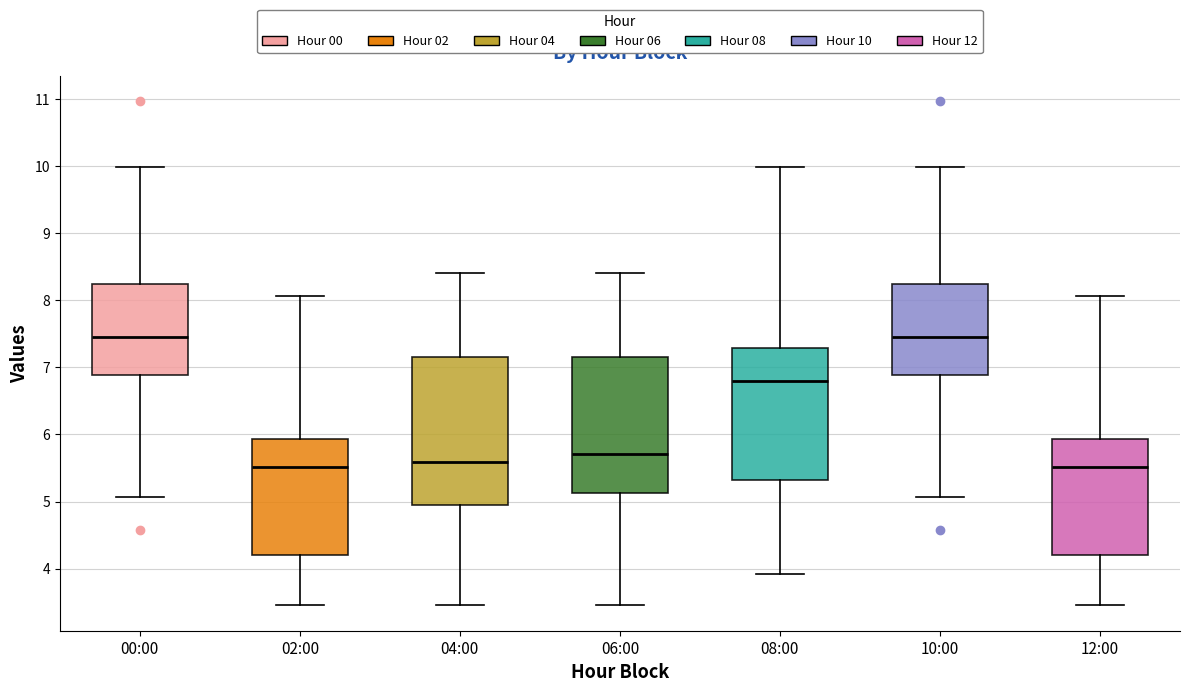

Which box is the tallest, from its lower edge to its upper edge?

04:00